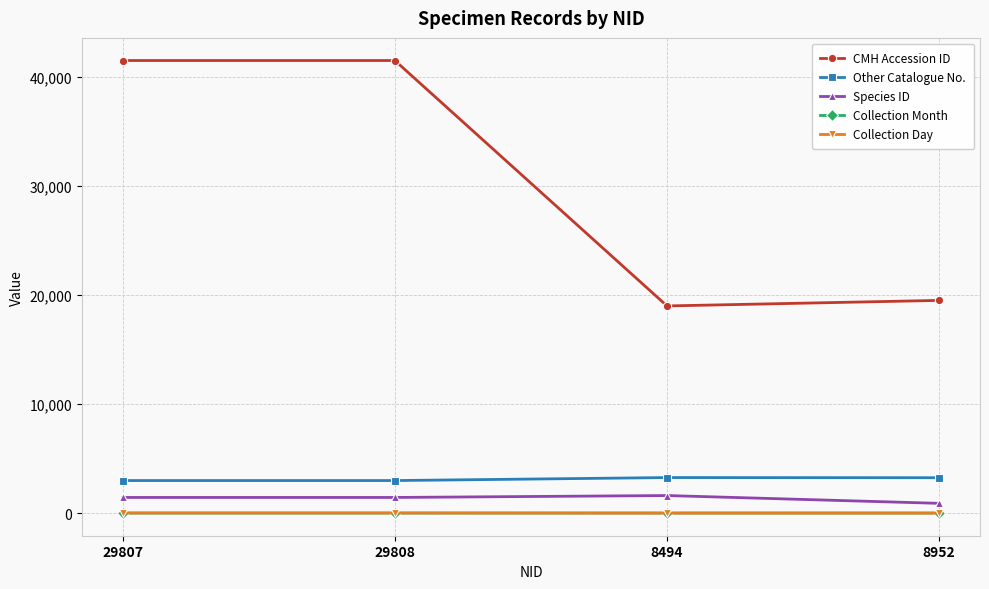

What is the lowest value of the Collection Day series?

5